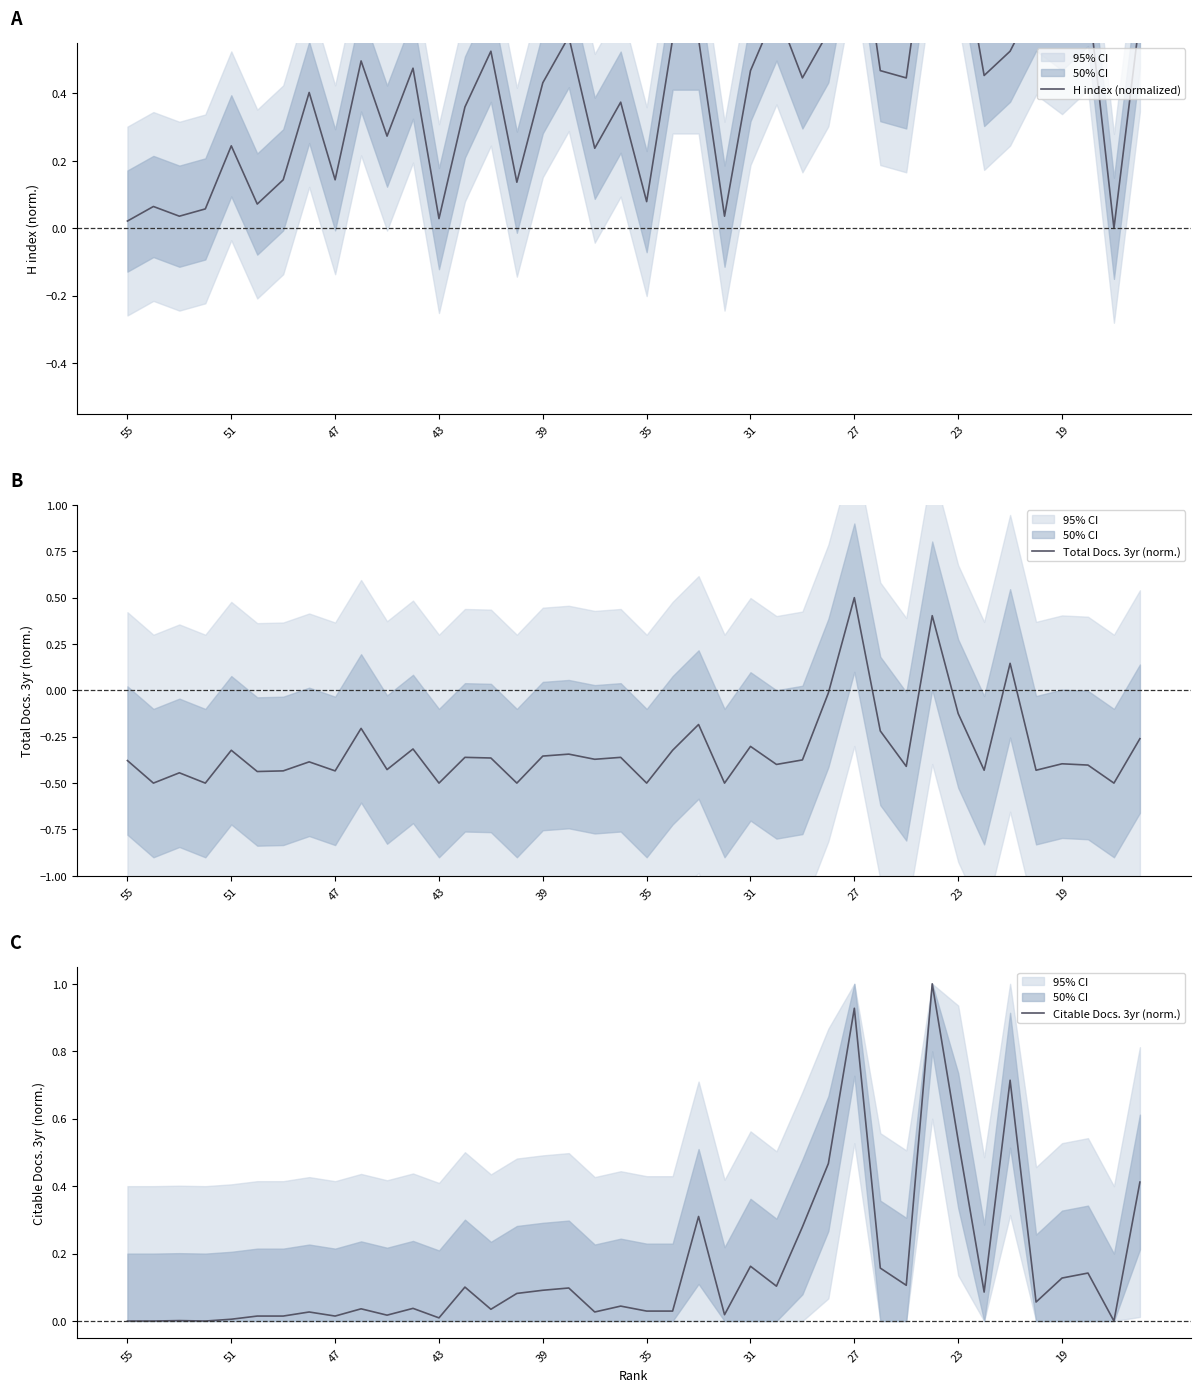

How many positive values does the H index (normalized) series have?

39